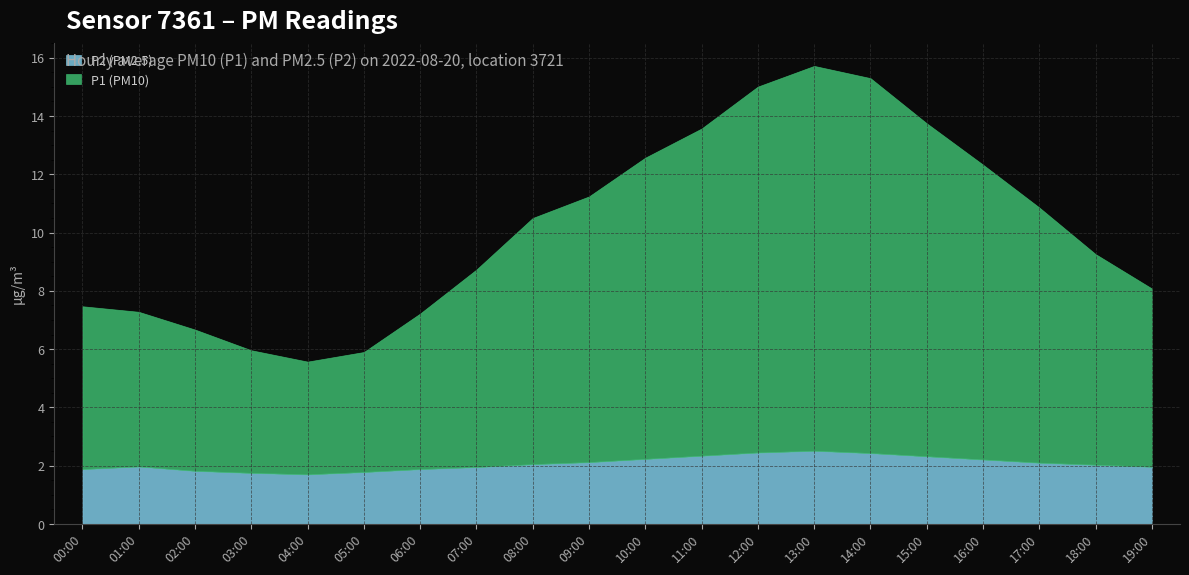

What is the total value across all series at 02:00?

6.7